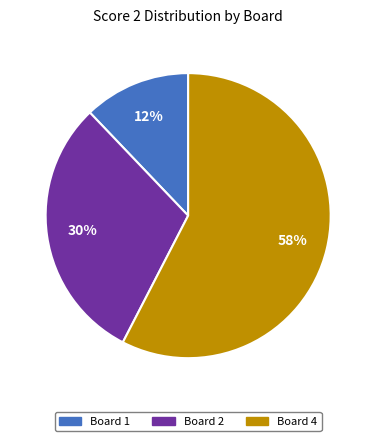

Is there a majority slice in this chart?

Yes